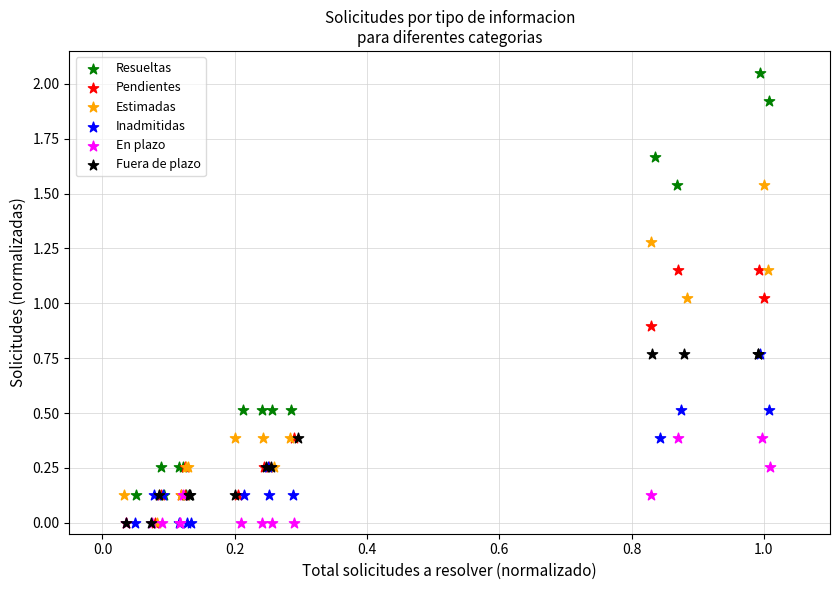

Which series contains the highest Y value?

Resueltas